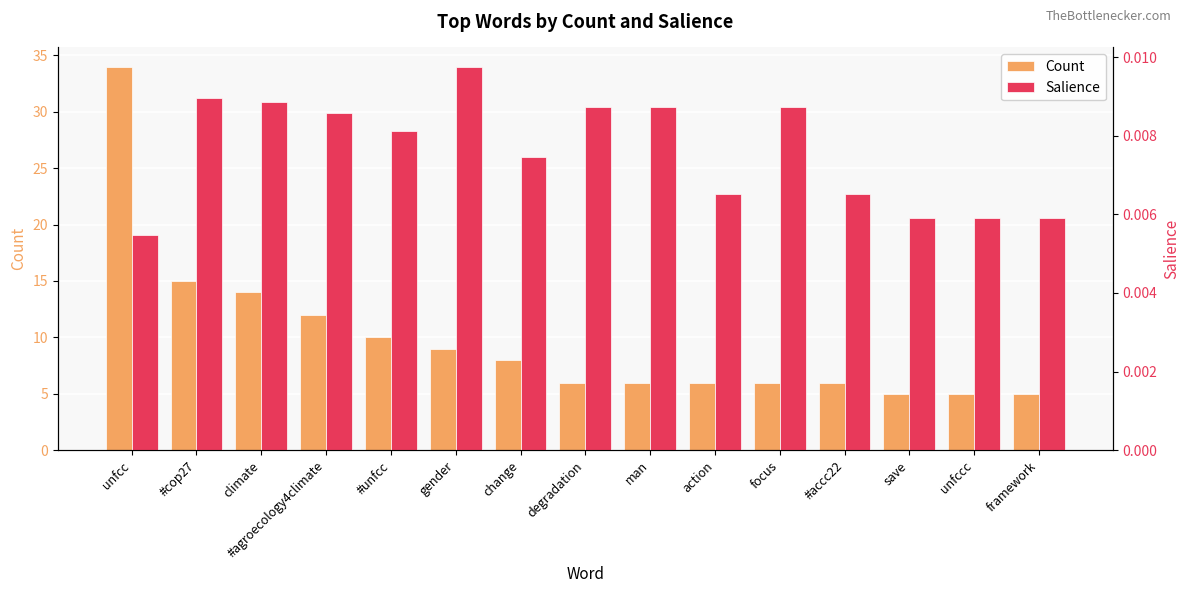

What is the total value across all series at #cop27?

15.0